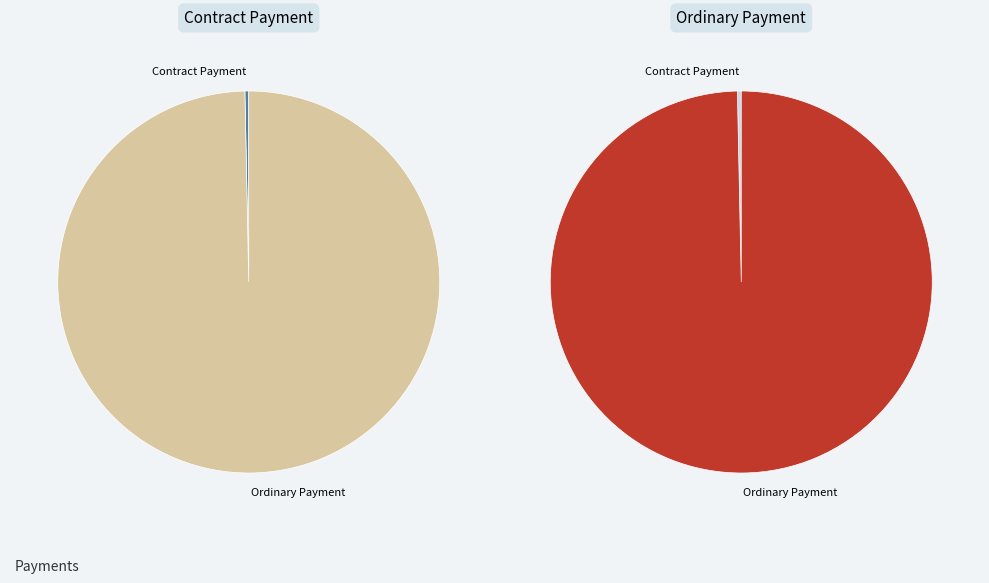

To the nearest percent, what is the difference between the Ordinary Payment (1239141) and Contract Payment (1239142) slice percentages?

100%